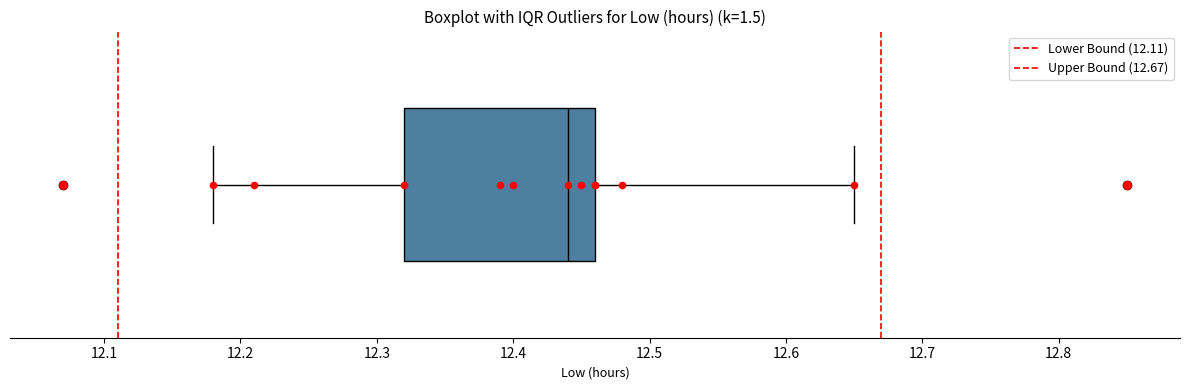

Where is the right edge of the box on the x-axis? The values are not printed on the chart, so give them approximately, as read against the axis.

12.46